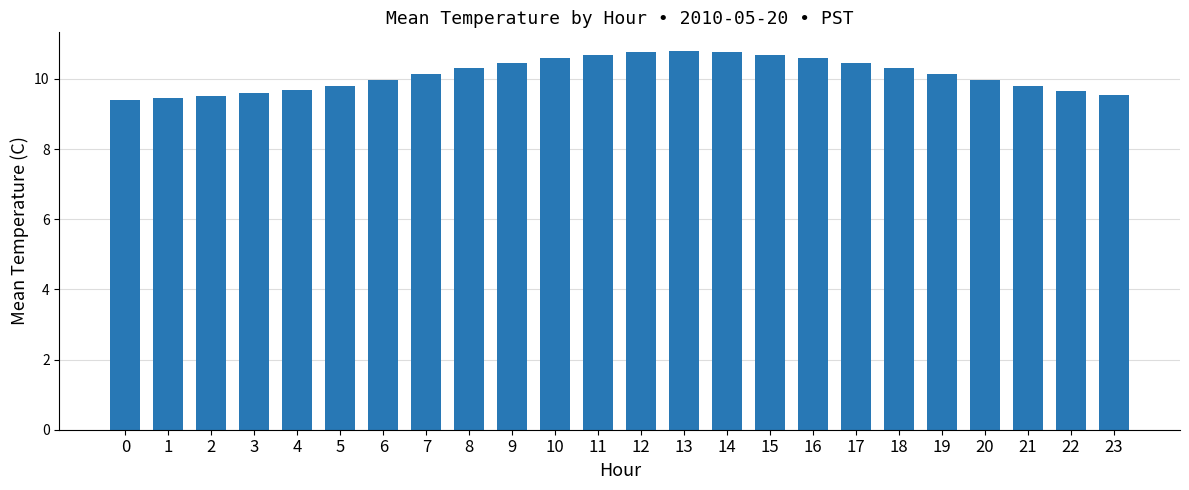

What is the greatest value displayed?

10.8